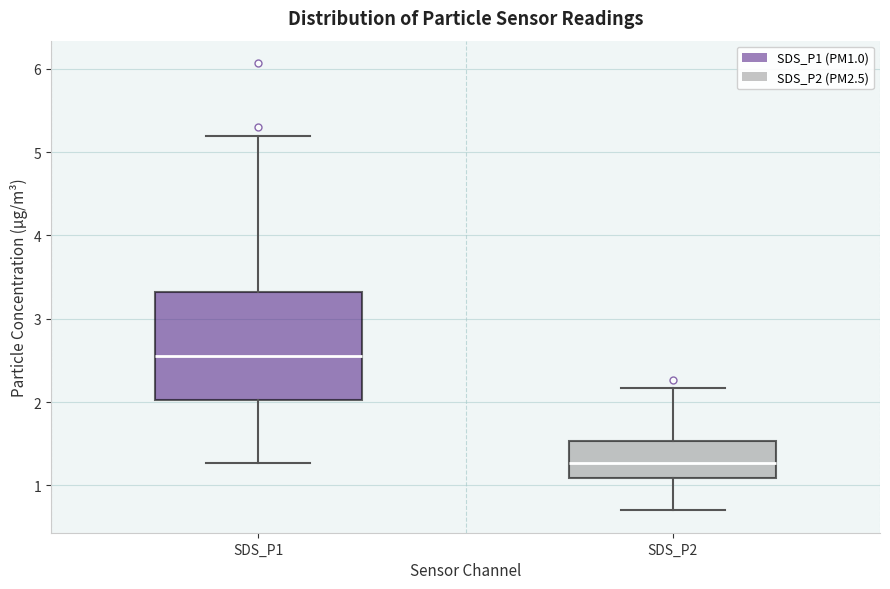

Which box has the highest median line?

SDS_P1